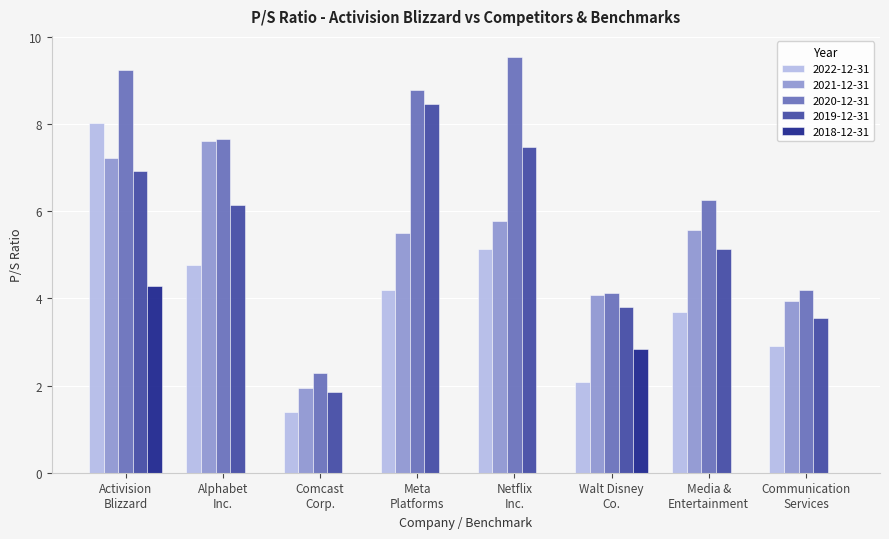

At which category is the sum across all series the highest?

Activision
Blizzard